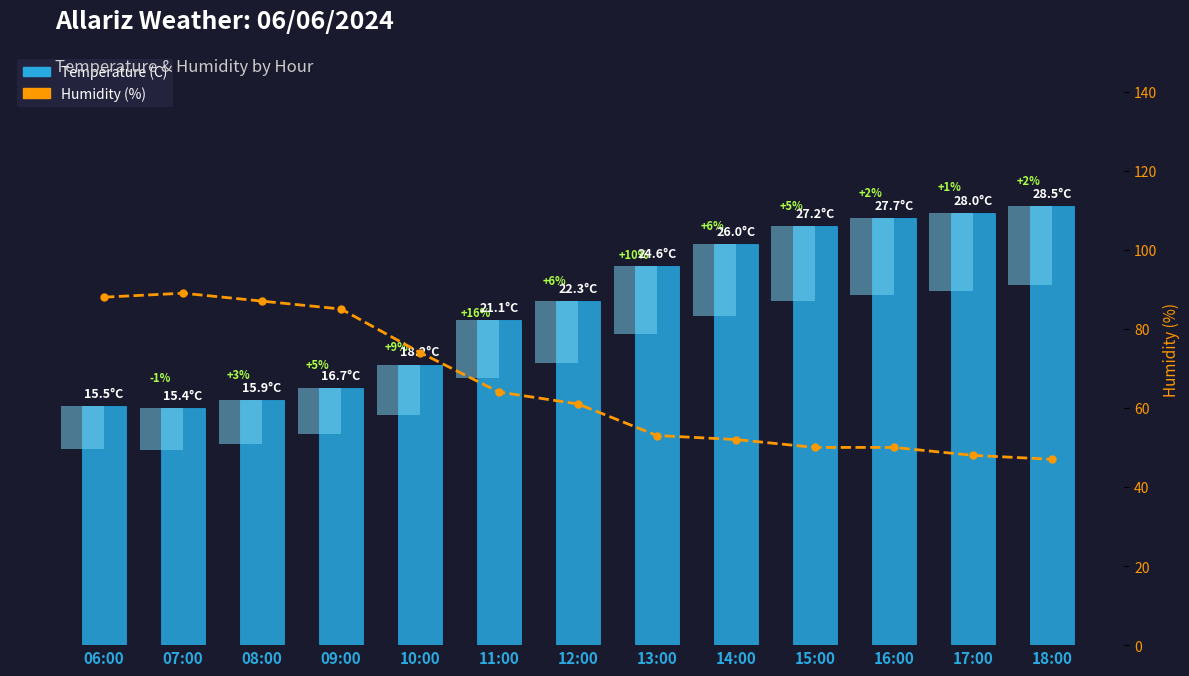

Which label corresponds to the smallest value in the chart?

07:00